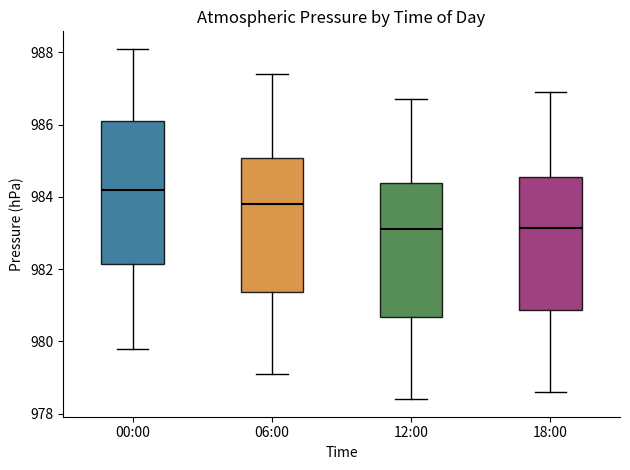

Where is the upper edge of the box for 00:00 on the y-axis? The values are not printed on the chart, so give them approximately, as read against the axis.

986.2